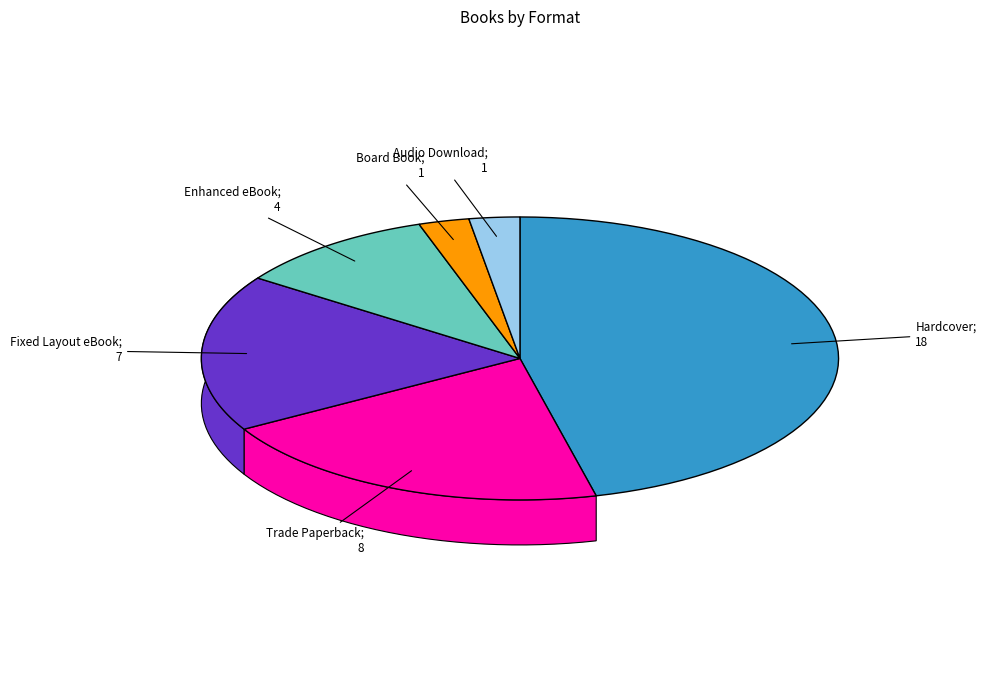

What is the change in value from Trade Paperback to Audio Download?

-7